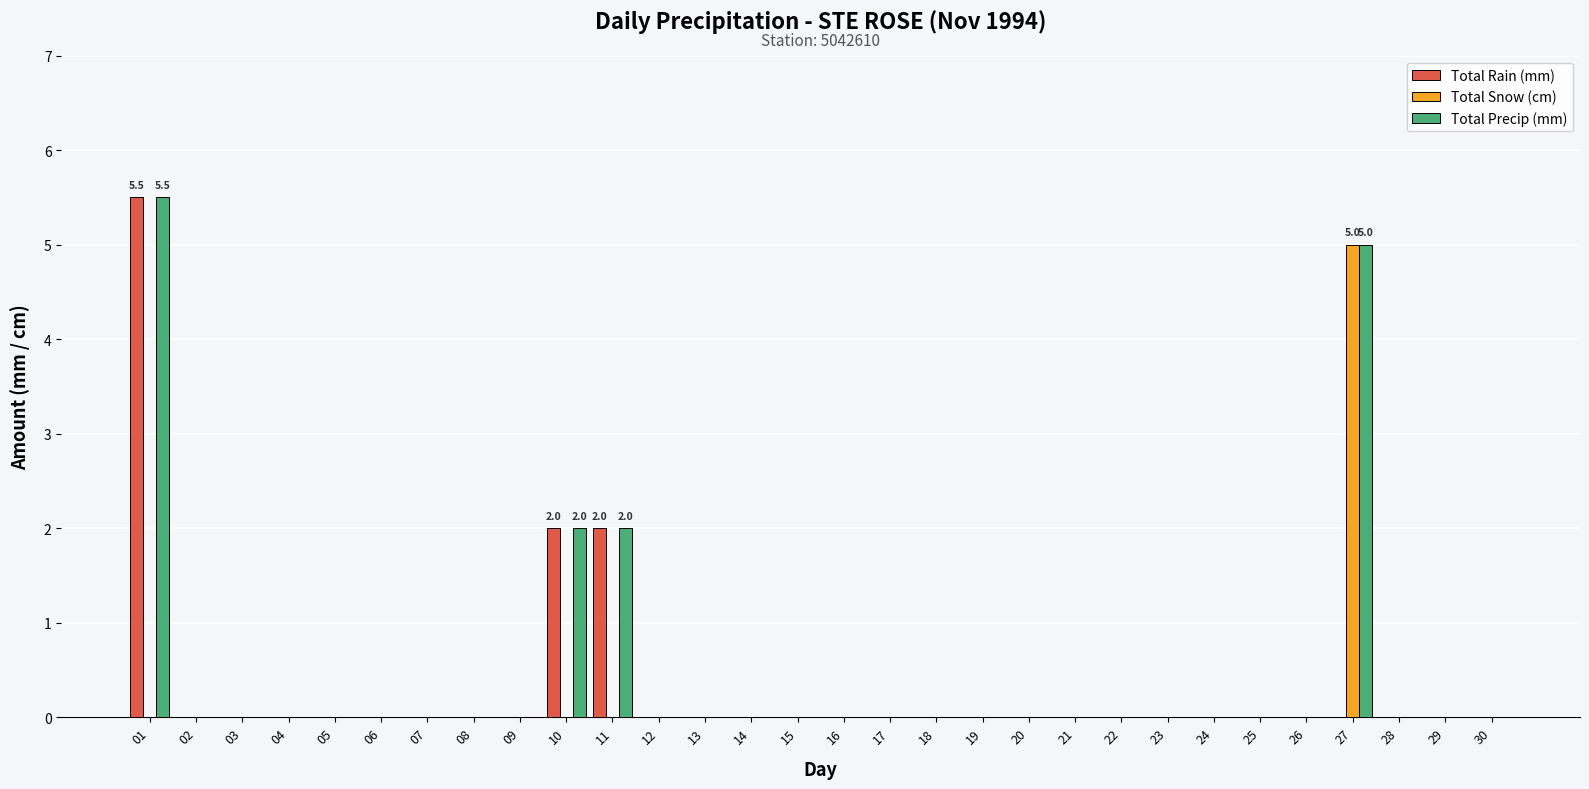

Reading left to right, list all the values displayed in this chart.

Total Rain (mm): 5.5	0.0	0.0	0.0	0.0	0.0	0.0	0.0	0.0	2.0	2.0	0.0	0.0	0.0	0.0	0.0	0.0	0.0	0.0	0.0	0.0	0.0	0.0	0.0	0.0	0.0	0.0	0.0	0.0	0.0
Total Snow (cm): 0.0	0.0	0.0	0.0	0.0	0.0	0.0	0.0	0.0	0.0	0.0	0.0	0.0	0.0	0.0	0.0	0.0	0.0	0.0	0.0	0.0	0.0	0.0	0.0	0.0	0.0	5.0	0.0	0.0	0.0
Total Precip (mm): 5.5	0.0	0.0	0.0	0.0	0.0	0.0	0.0	0.0	2.0	2.0	0.0	0.0	0.0	0.0	0.0	0.0	0.0	0.0	0.0	0.0	0.0	0.0	0.0	0.0	0.0	5.0	0.0	0.0	0.0